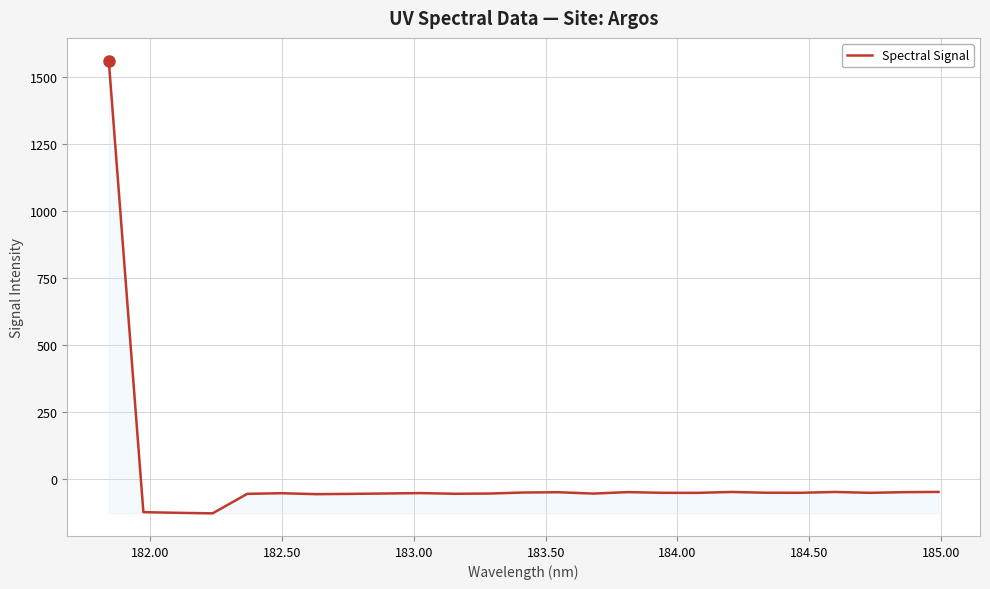

How many values are below zero?

24